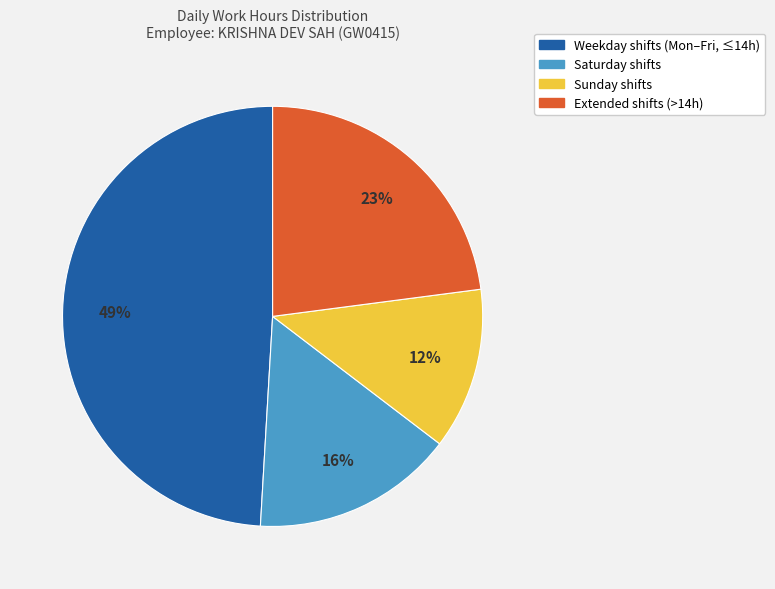

Is there any slice that represents more than half of the pie?

No